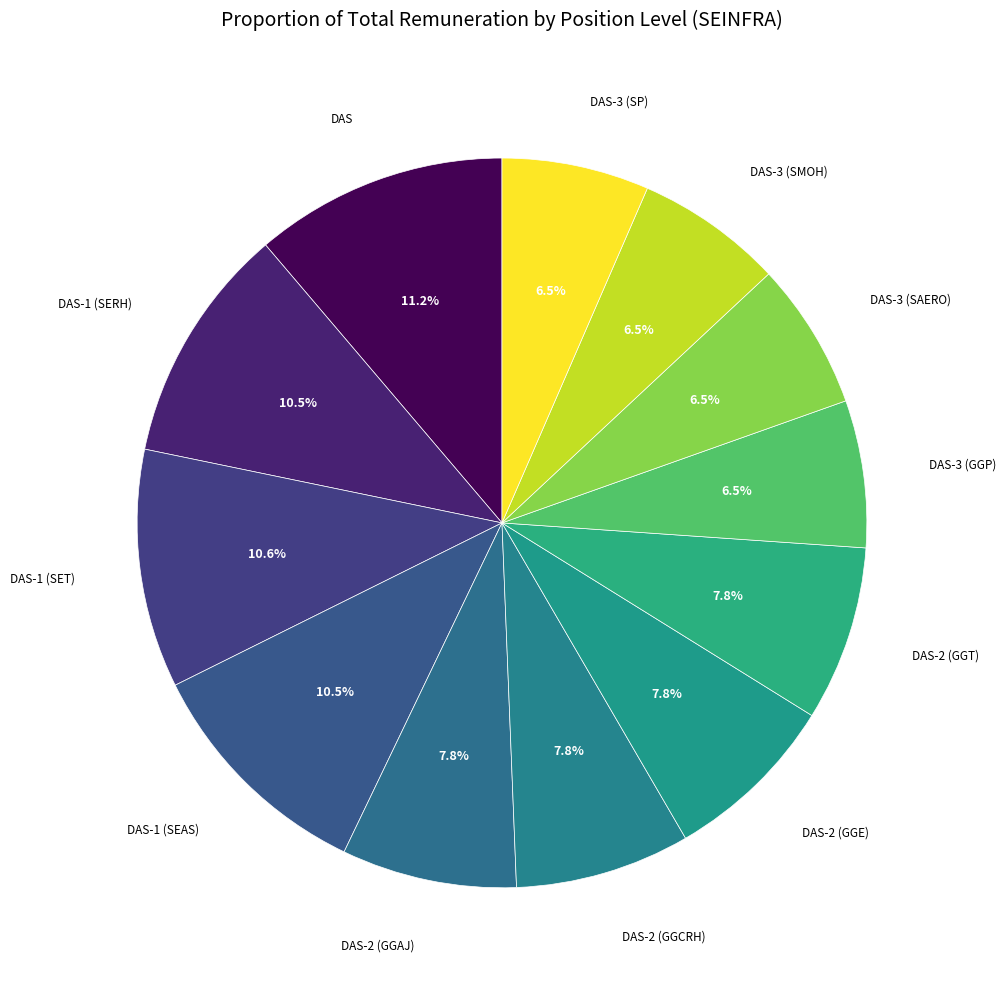

Which category has the smallest portion of the pie?

DAS-3 (GGP)